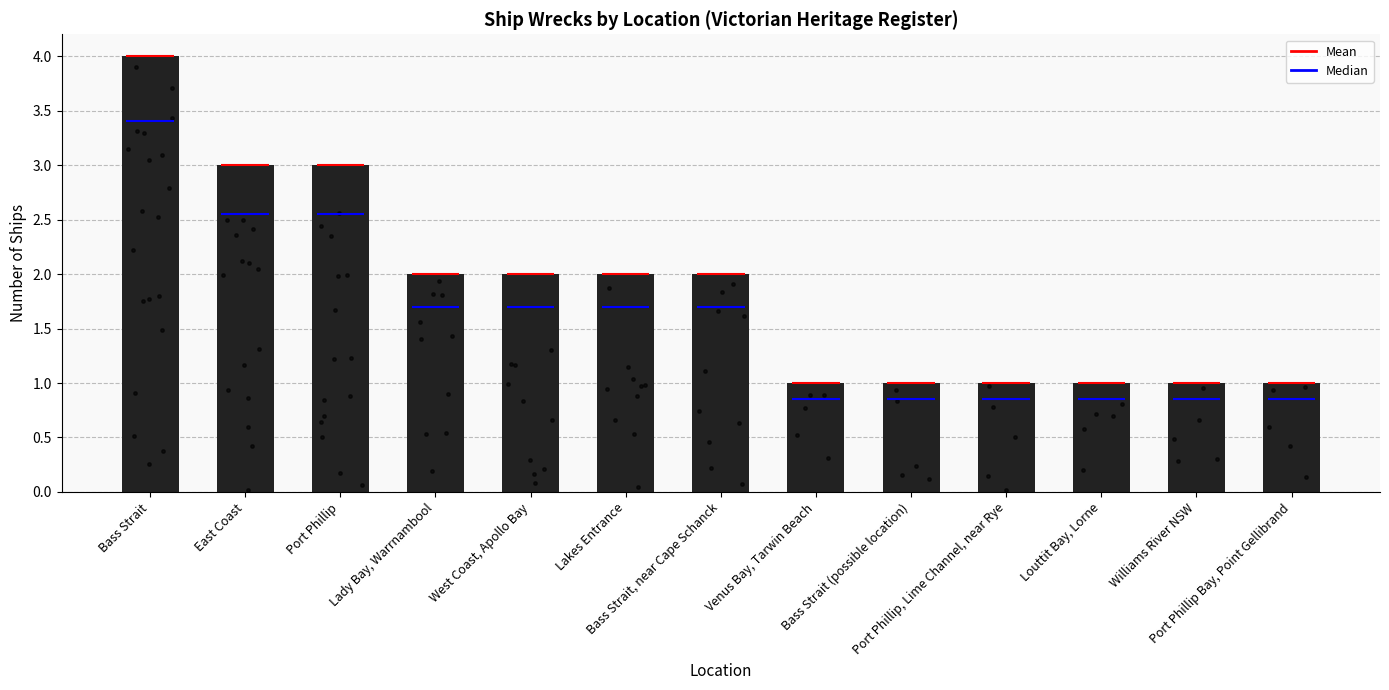

What is the change in value from East Coast to Lady Bay, Warrnambool?

-1